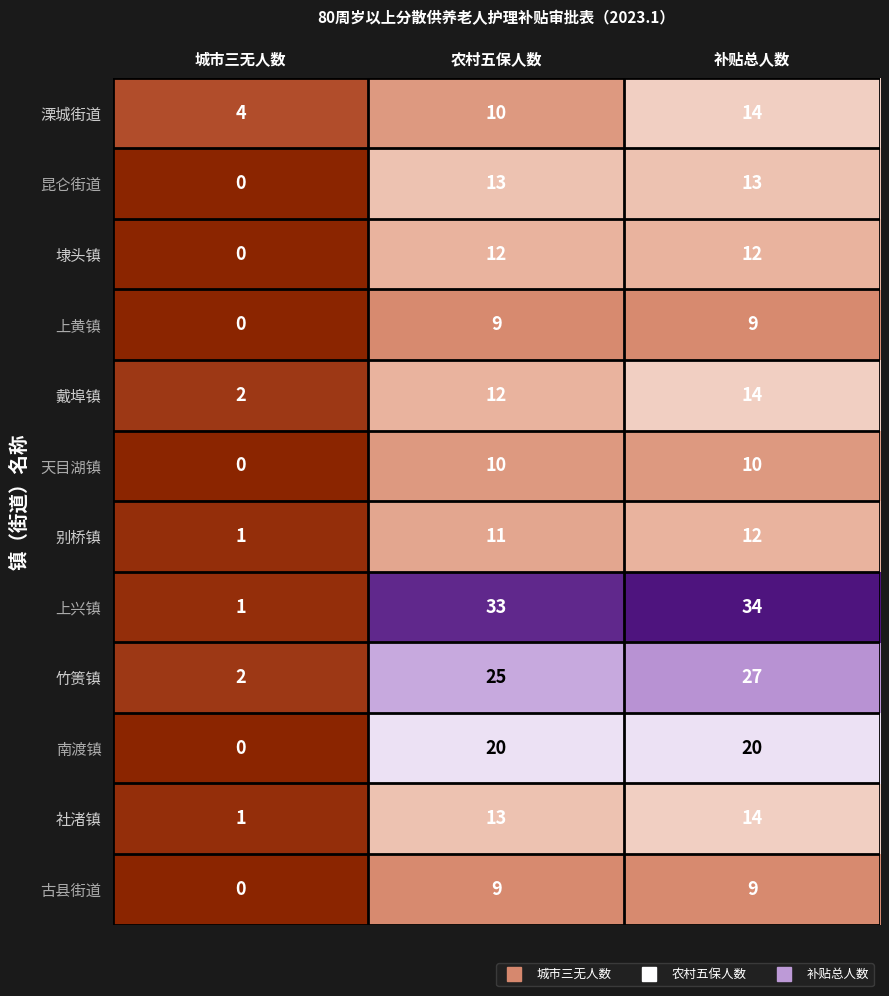

How many data points does each series have?

3